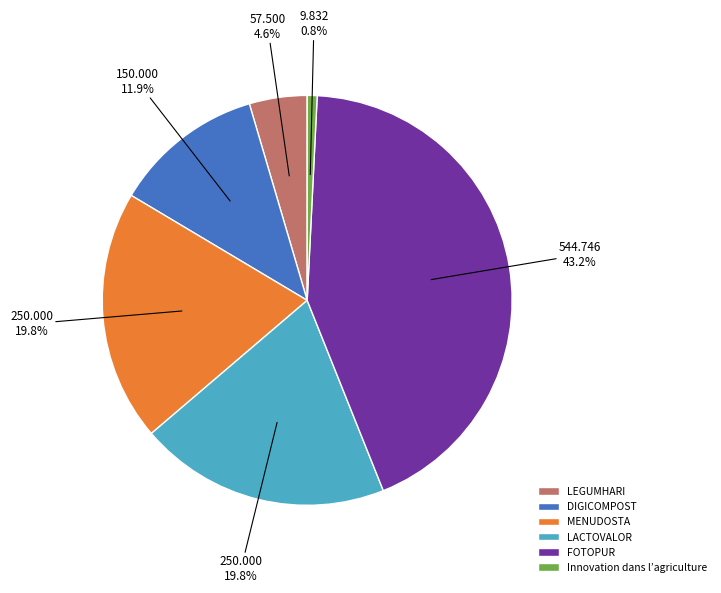

How many segments does this pie chart have?

6